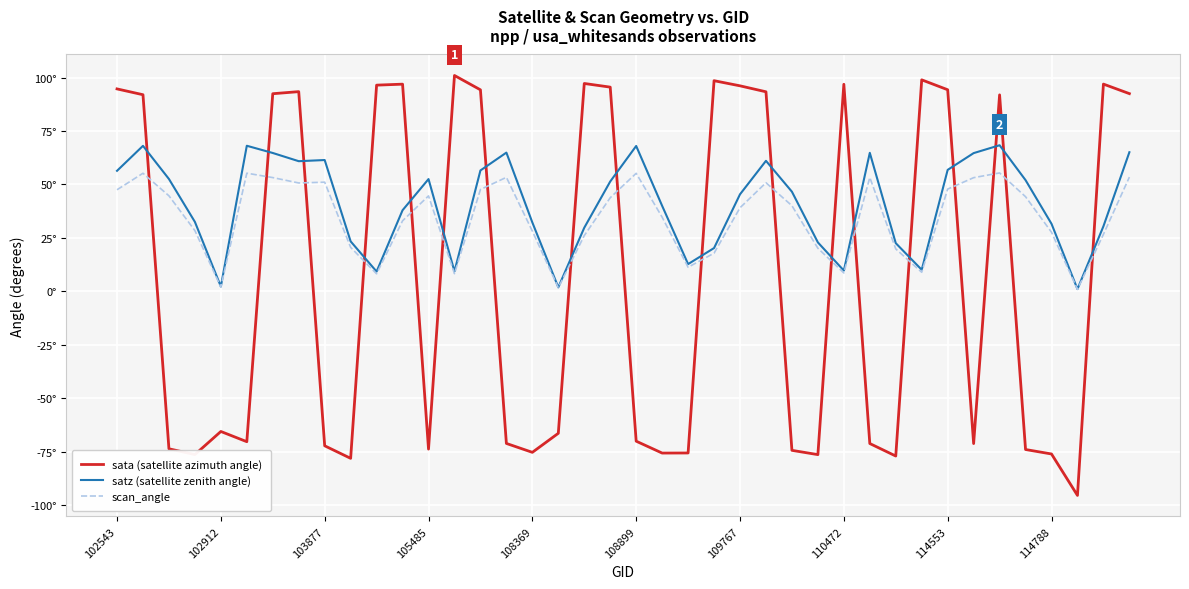

How many interior local peaks does the satz (satellite zenith angle) series have?

9